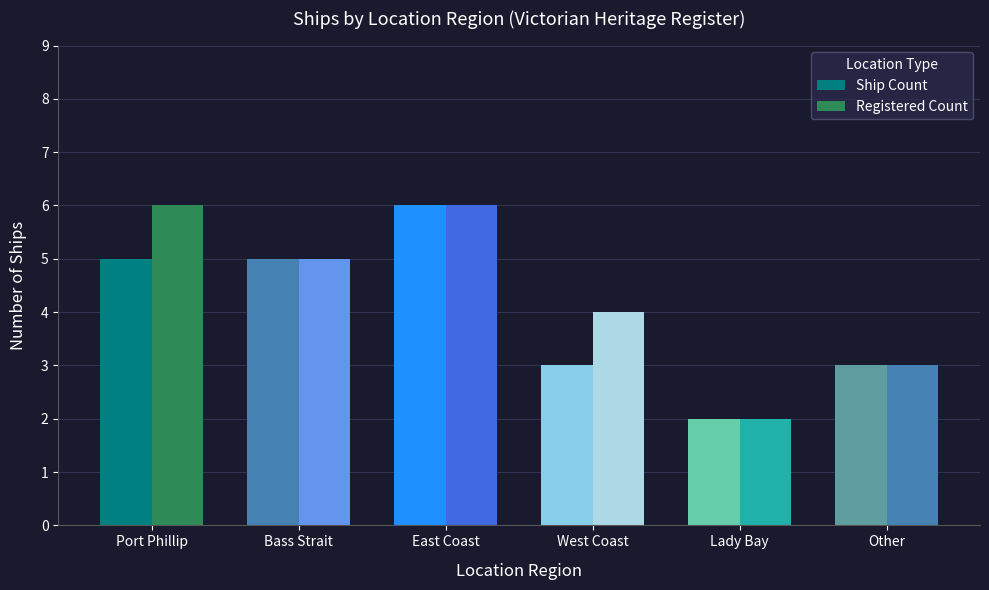

True or false: Registered Count has a value of 1 at West Coast.

False